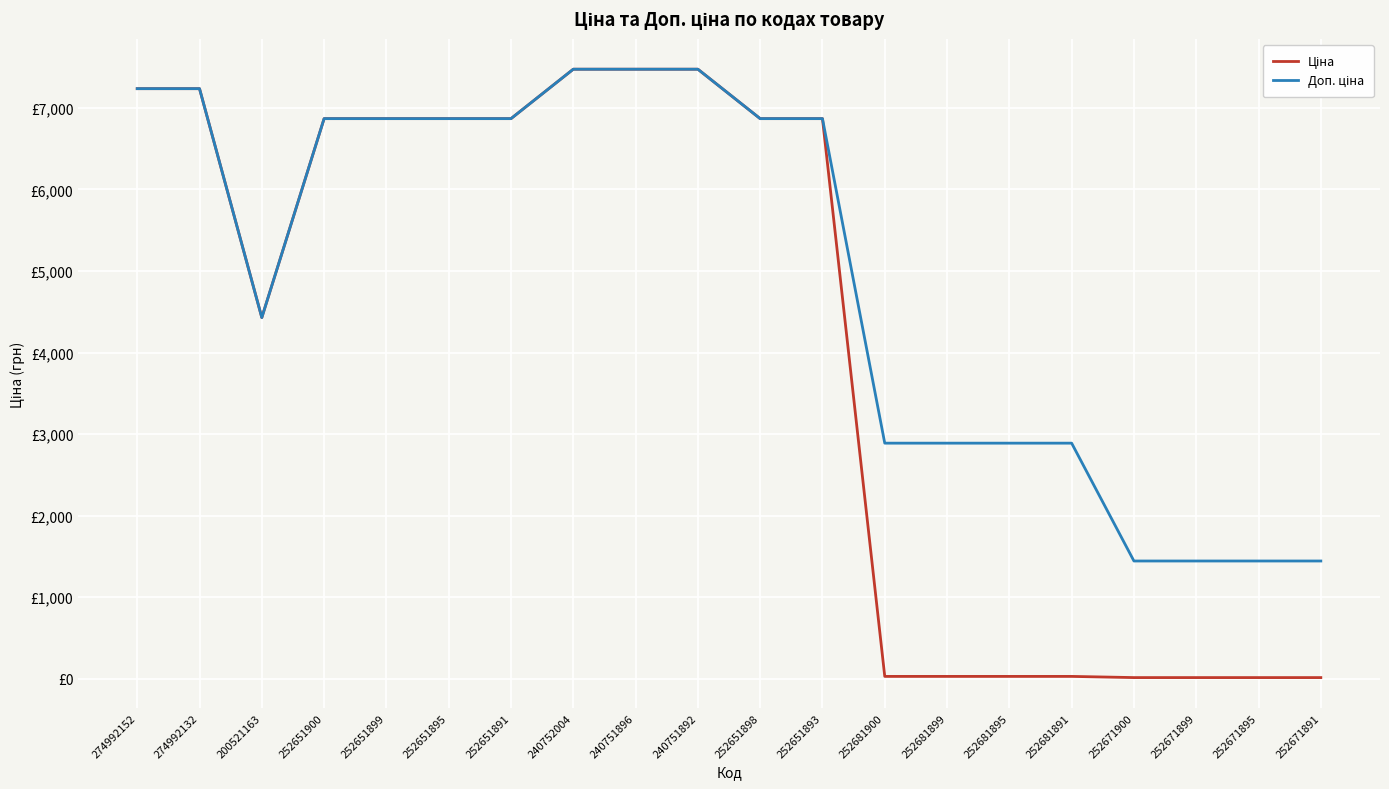

Rank the categories by Доп. ціна value from highest to lowest.

240752004, 240751896, 240751892, 274992152, 274992132, 252651900, 252651899, 252651895, 252651891, 252651898, 252651893, 200521163, 252681900, 252681899, 252681895, 252681891, 252671900, 252671899, 252671895, 252671891